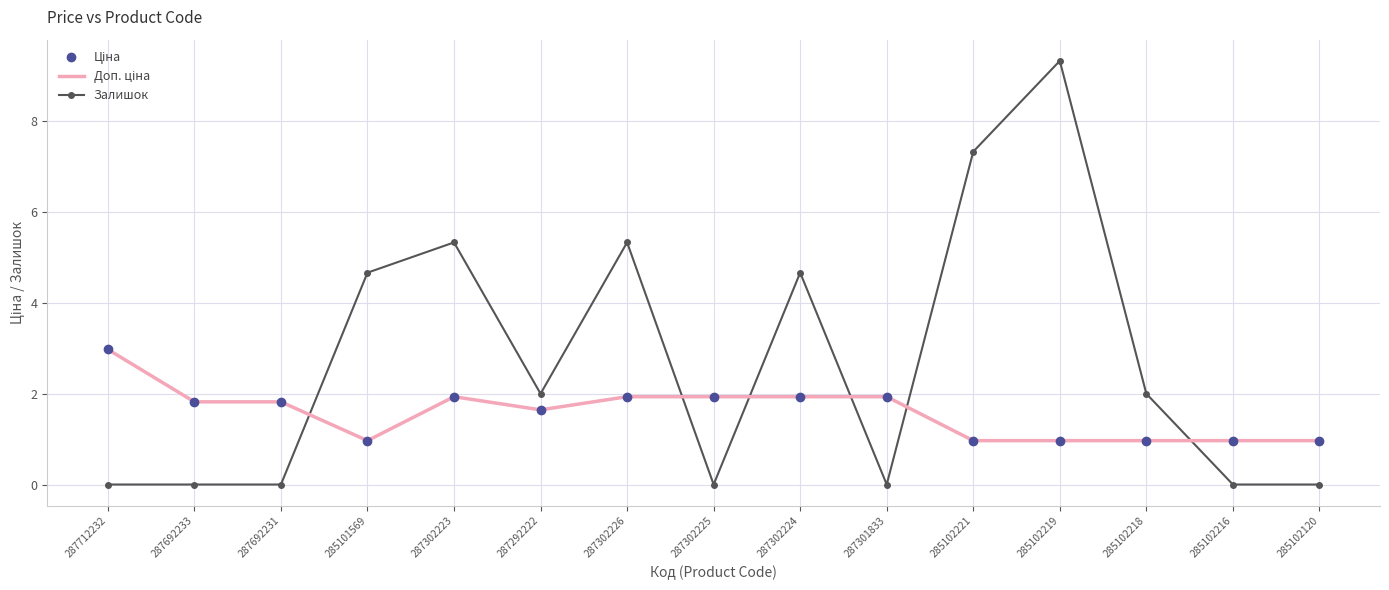

What is the difference between the highest and lowest values at 287692231?

1.8